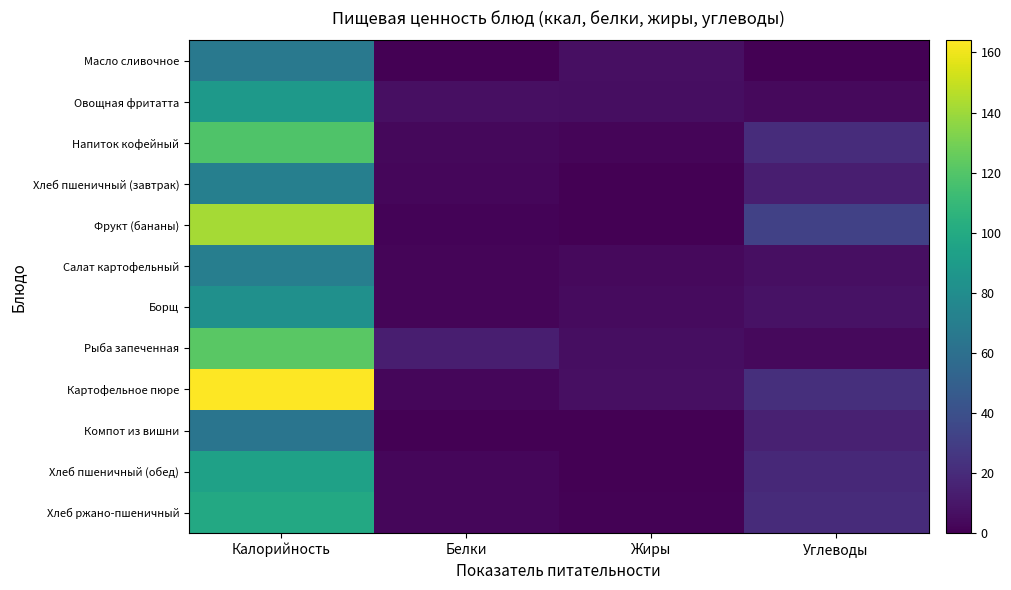

Rank the series by their maximum value, from lowest to highest.

Компот из вишни, Масло сливочное, Салат картофельный, Хлеб пшеничный (завтрак), Борщ, Овощная фритатта, Хлеб пшеничный (обед), Хлеб ржано-пшеничный, Напиток кофейный, Рыба запеченная, Фрукт (бананы), Картофельное пюре